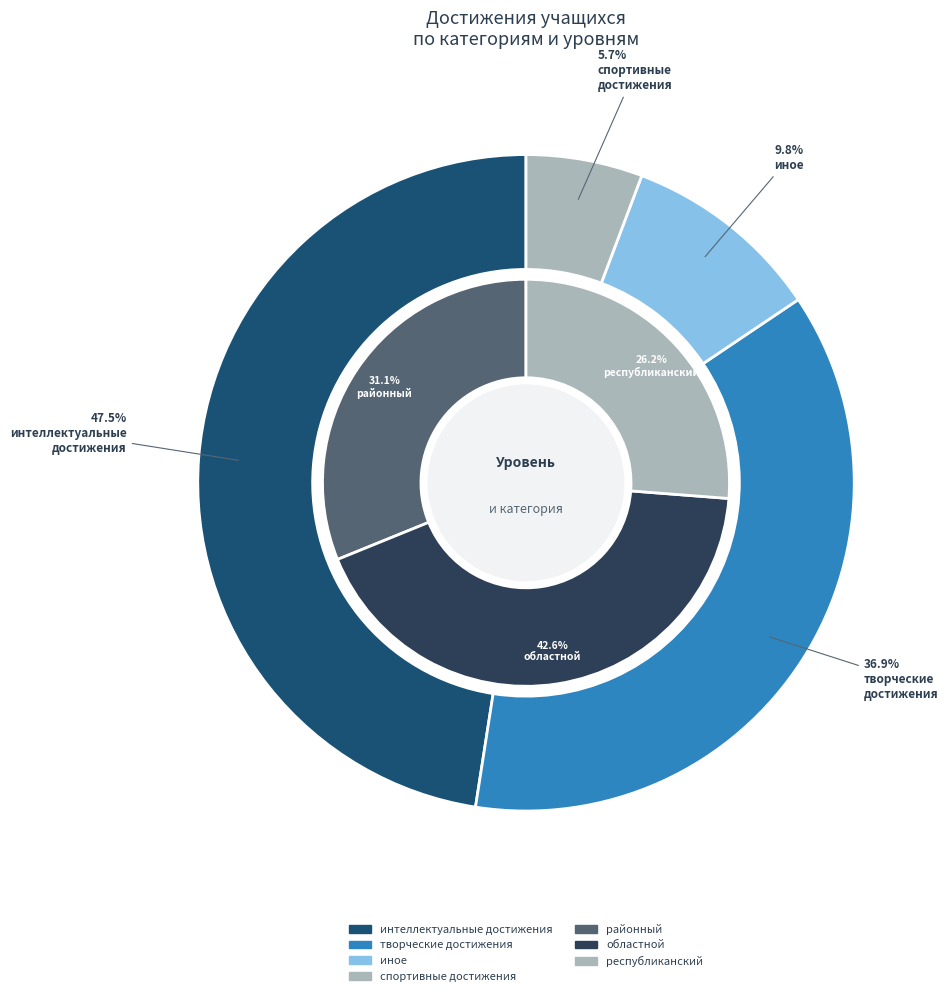

Rank the categories by value from lowest to highest.

спортивные достижения, иное, творческие достижения, интеллектуальные  достижения